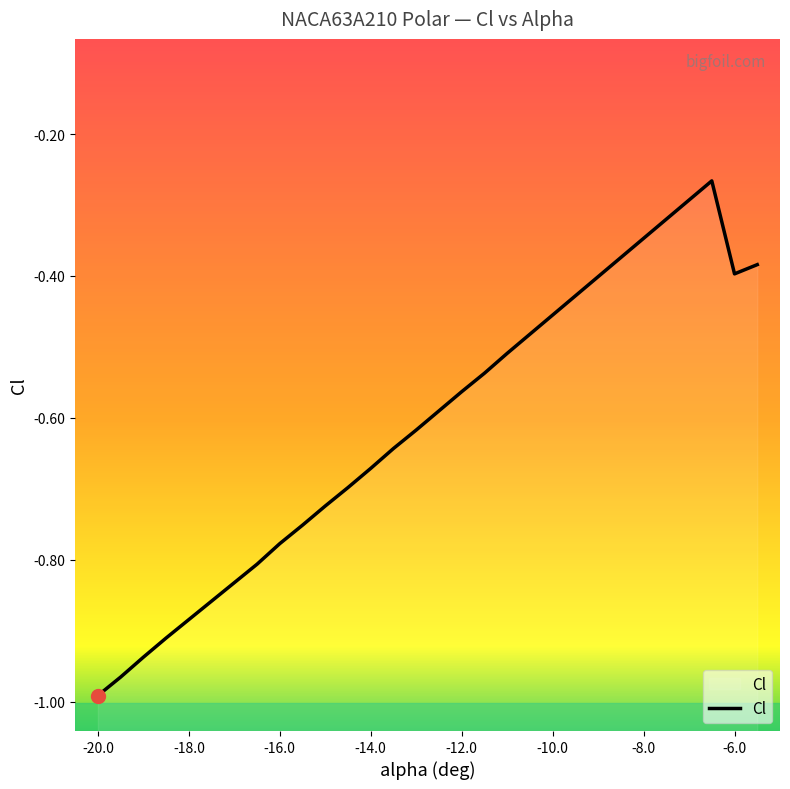

Which label corresponds to the smallest value in the chart?

-20.0